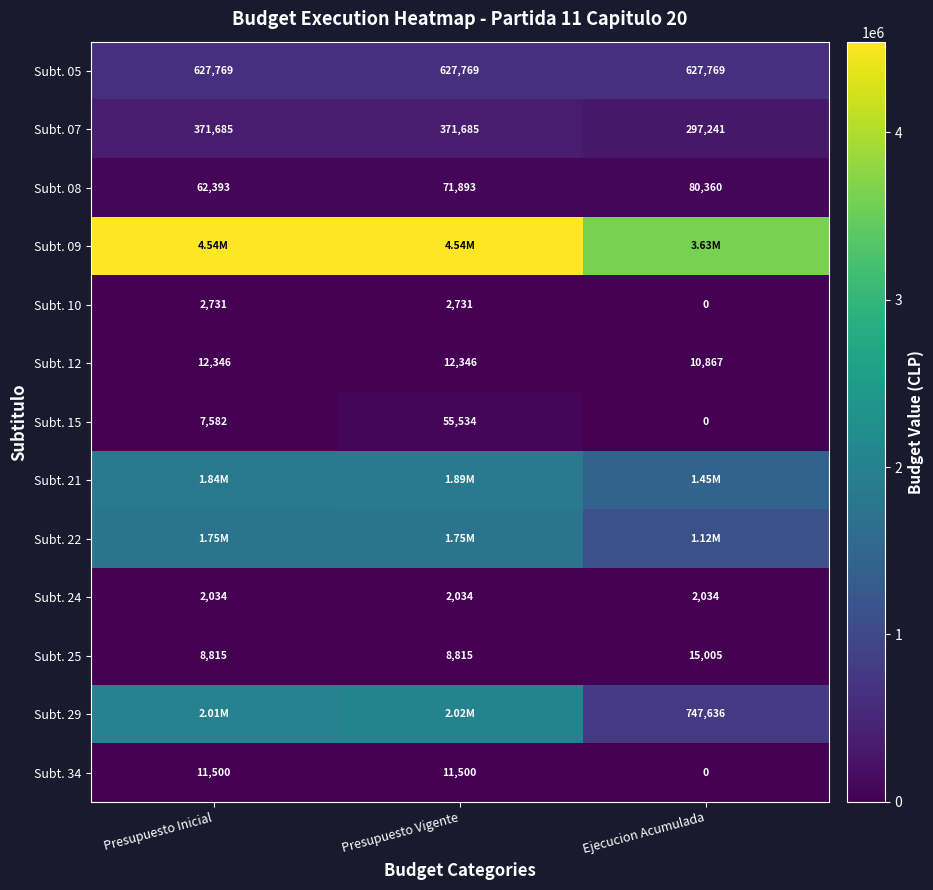

How many distinct data groups are displayed?

13